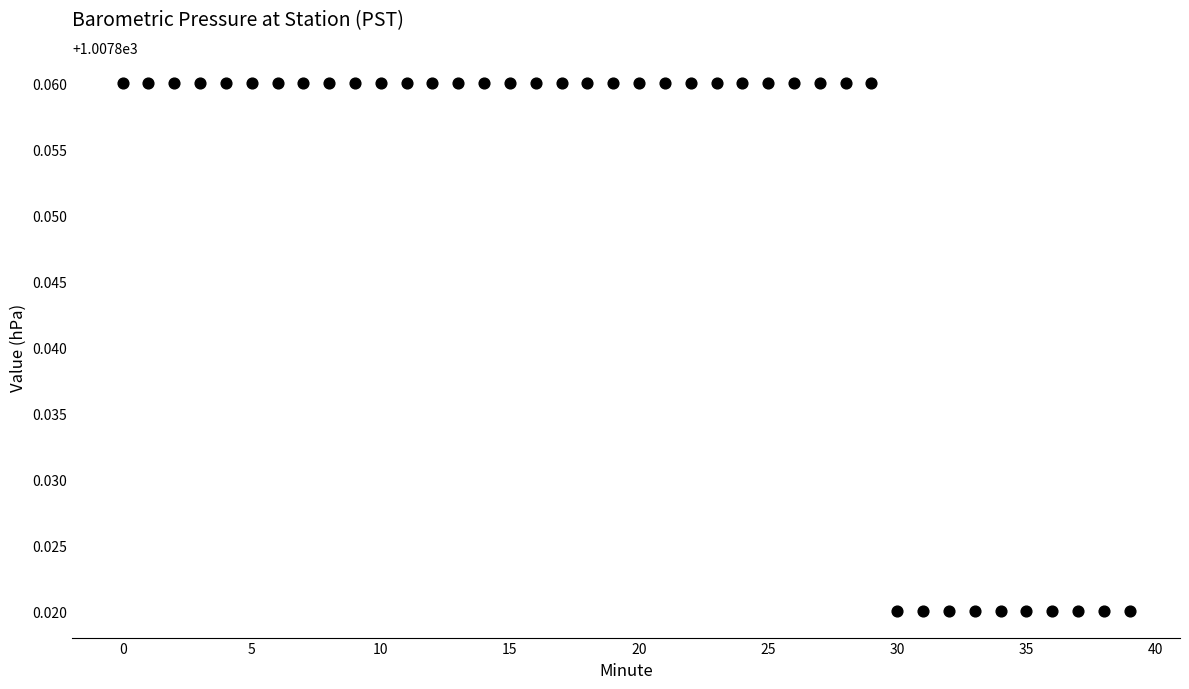

How many points are shown in the scatter plot?

40